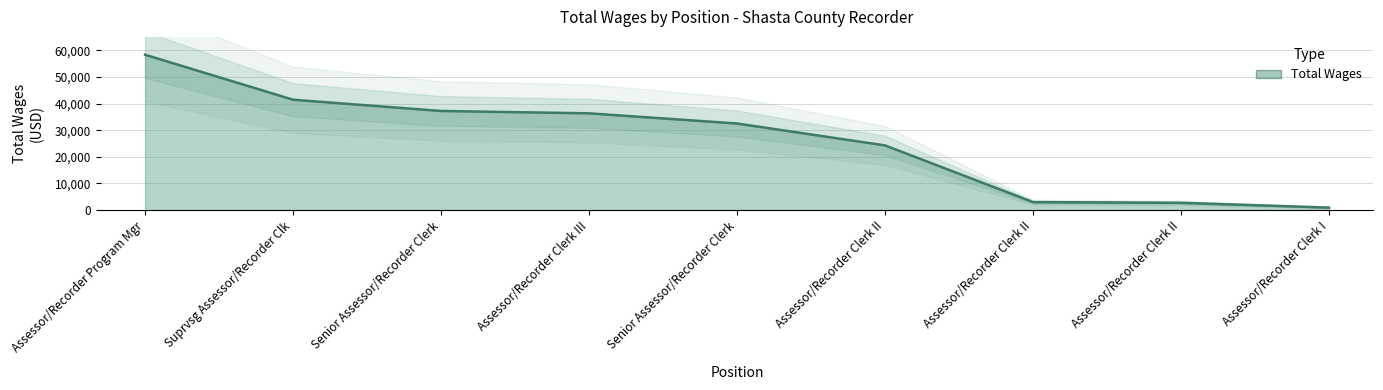

True or false: the data shows 16809 at Assessor/Recorder Clerk II.

False